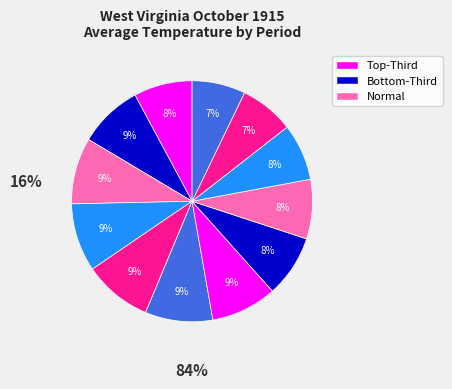

Count the number of slices in the pie.

12